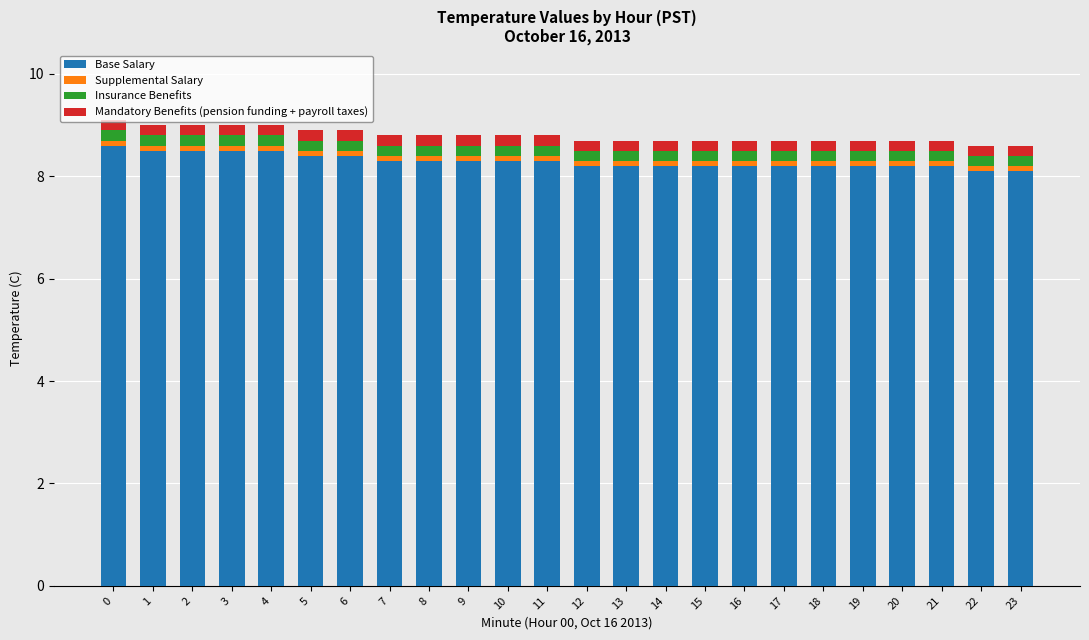

What is the sum of all Base Salary values?

199.1